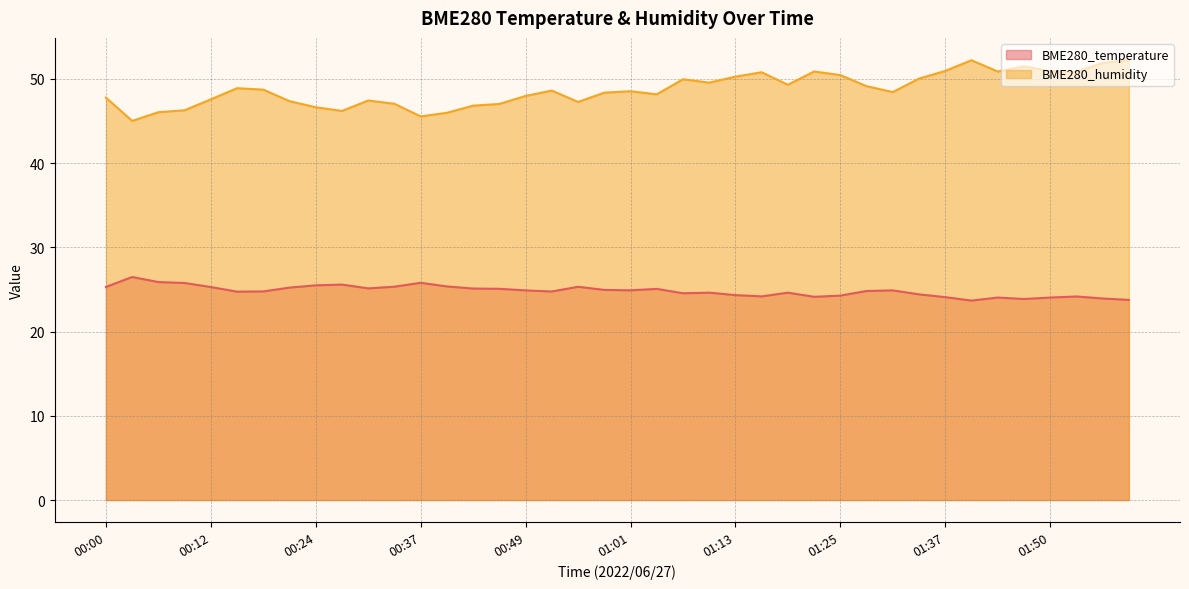

What position from the left is 01:07?

23